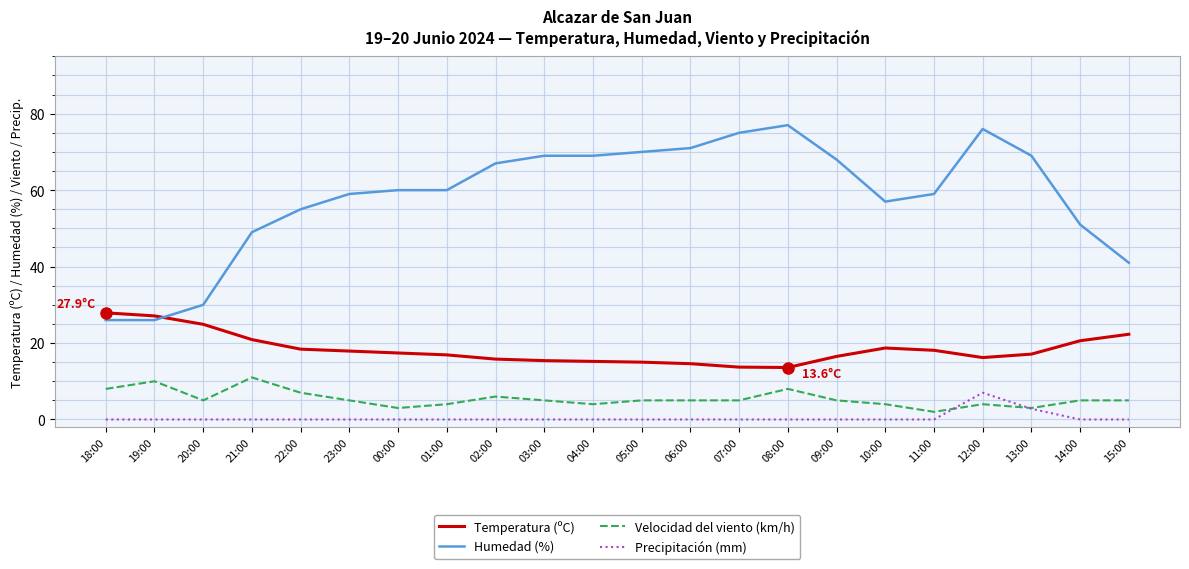

True or false: Temperatura (ºC) and Precipitación (mm) cross at least once.

False